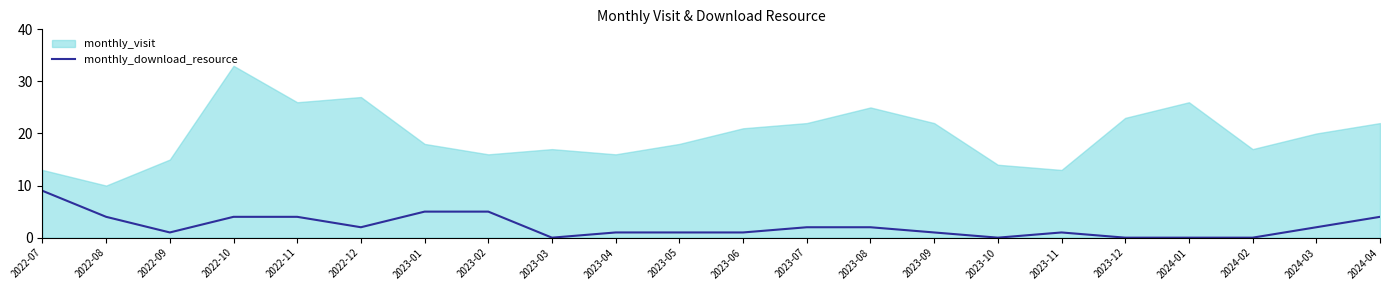

True or false: monthly_download_resource has a value of 2 at 2022-08.

False